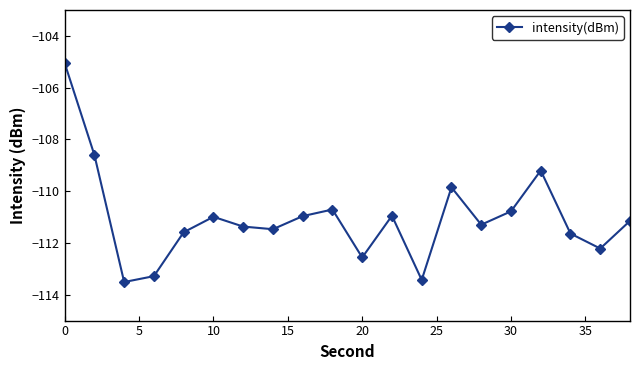

What is the difference between the maximum and minimum values?

8.5